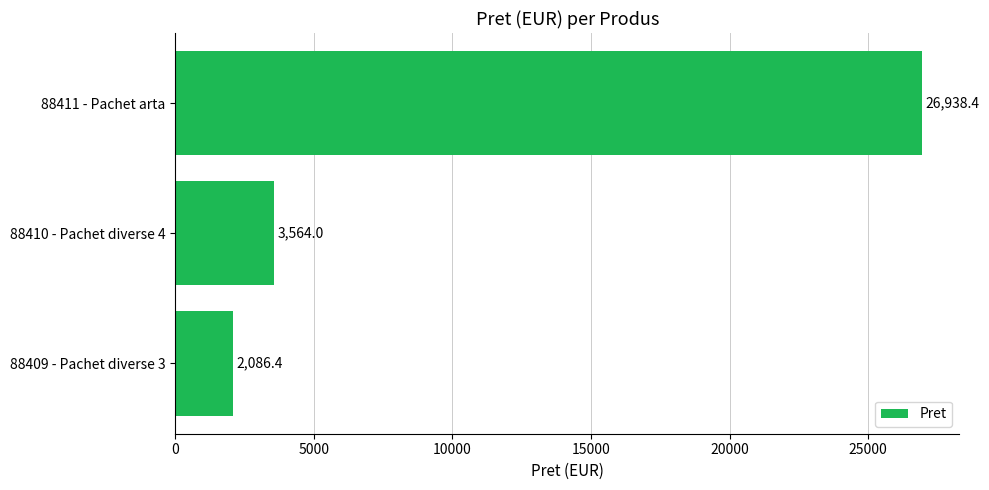

How many bars are there in total?

3